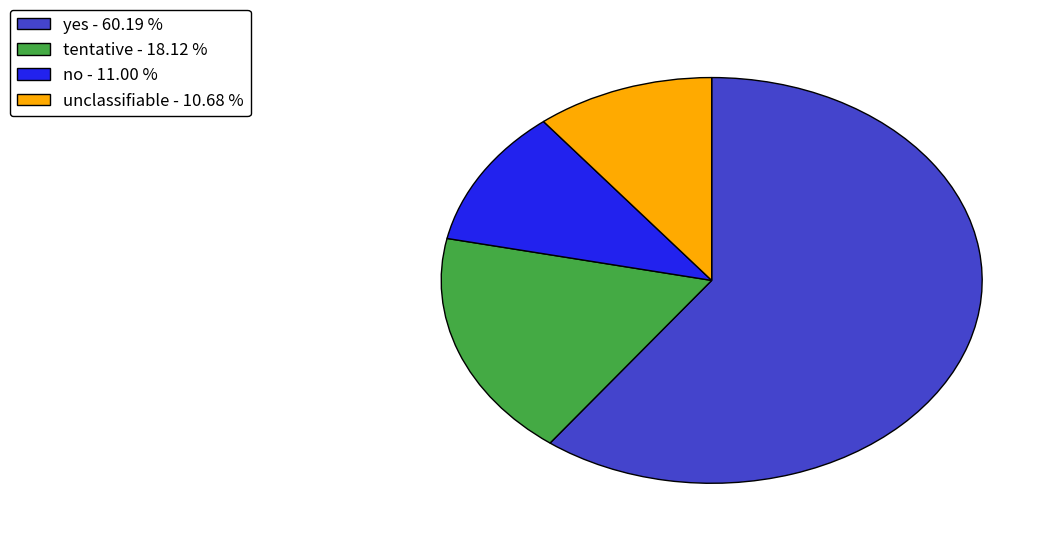

Approximately how many times larger is the value at tentative - 18.12 % compared to unclassifiable - 10.68 %?

1.7